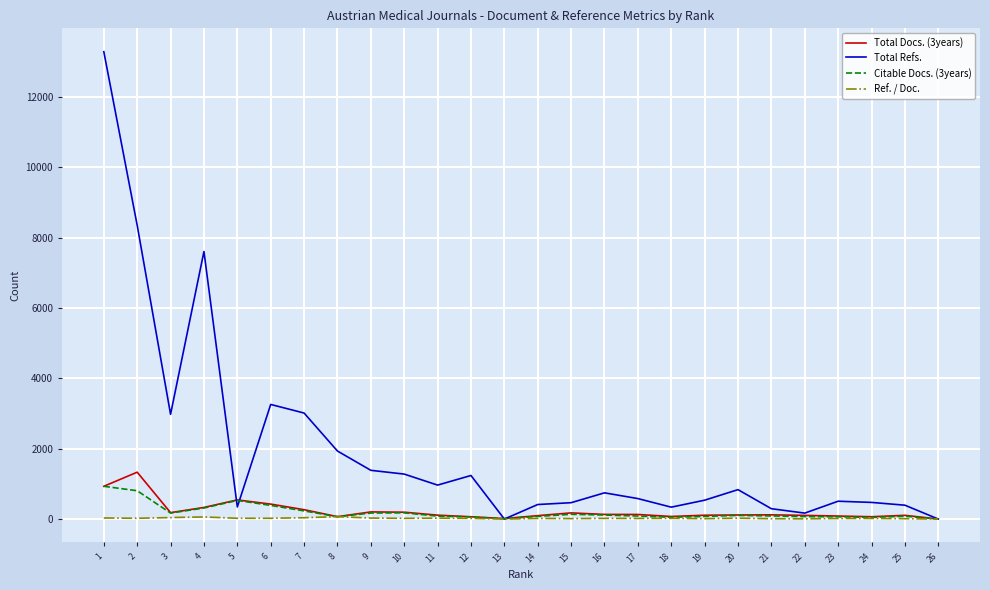

What is the maximum value shown in the chart?

13282